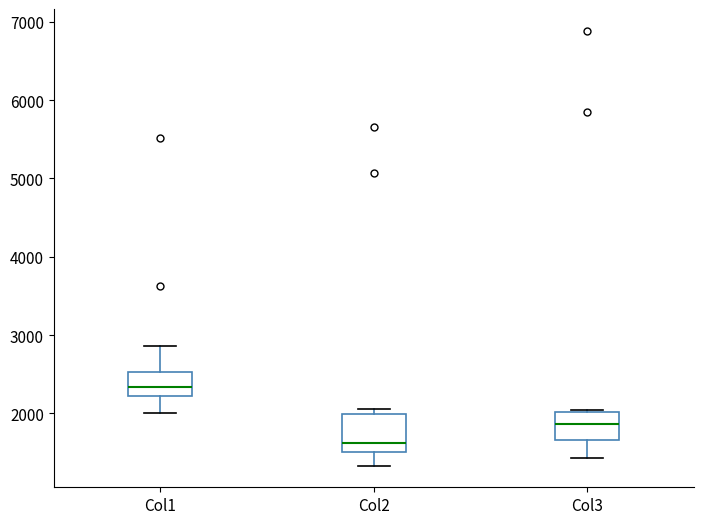

Where does the lower whisker of the box for Col2 end on the y-axis? The values are not printed on the chart, so give them approximately, as read against the axis.

1300